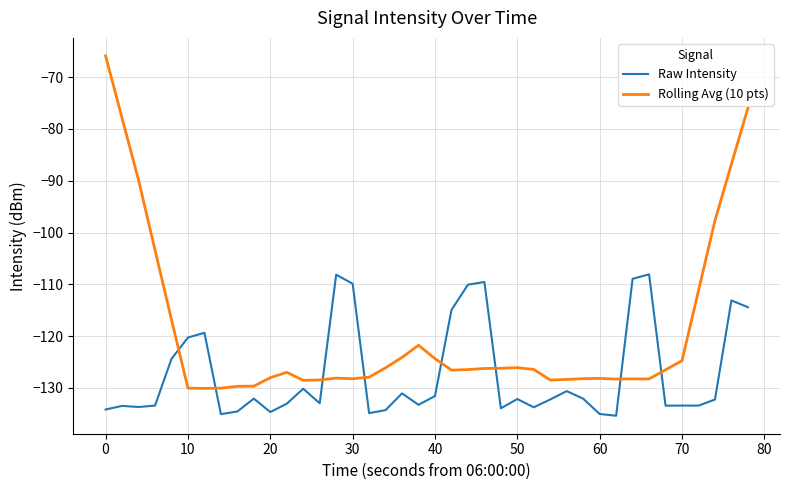

What is the difference between the maximum and minimum values in the Rolling Avg (10 pts) series?

64.2